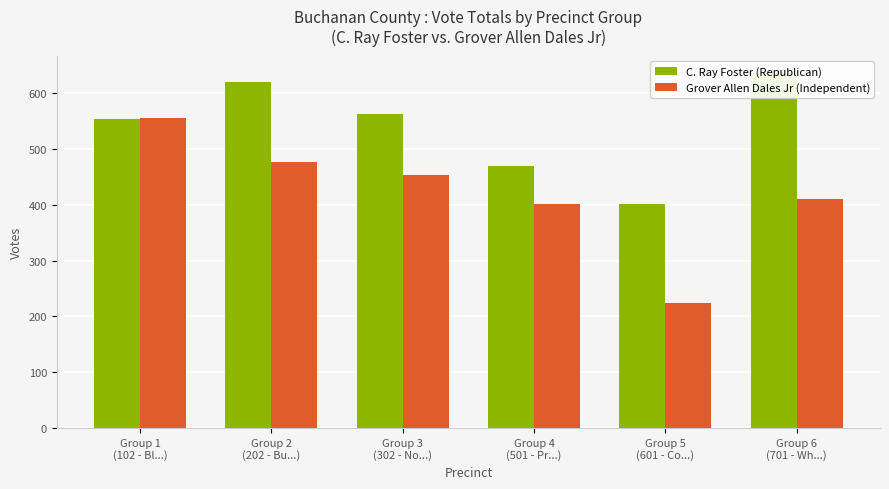

At how many categories does at least one series exceed 263?

6